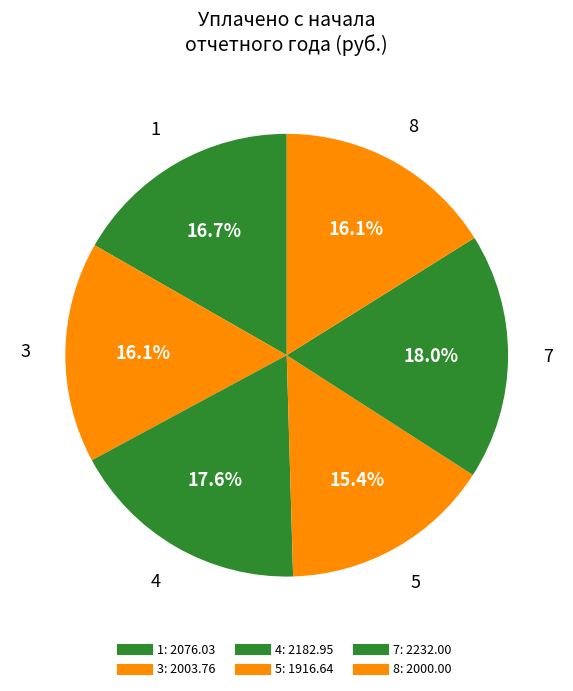

How many segments does this pie chart have?

6